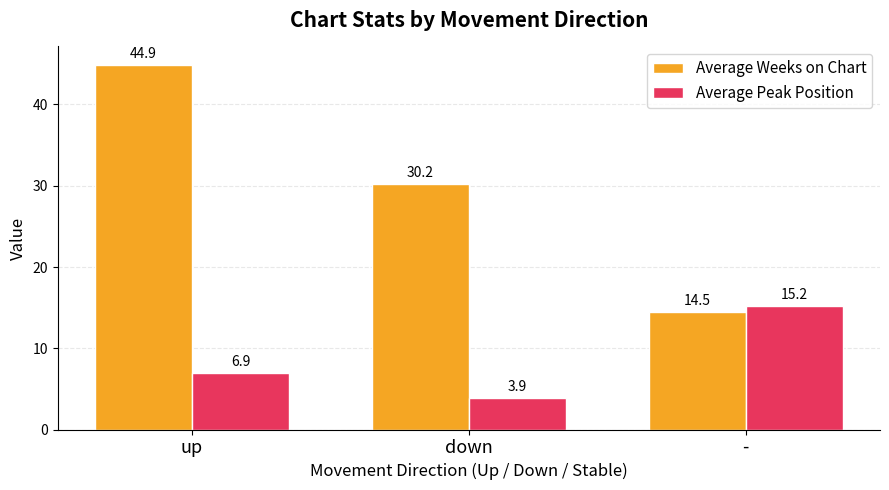

Which series has the widest spread of values?

Average Weeks on Chart